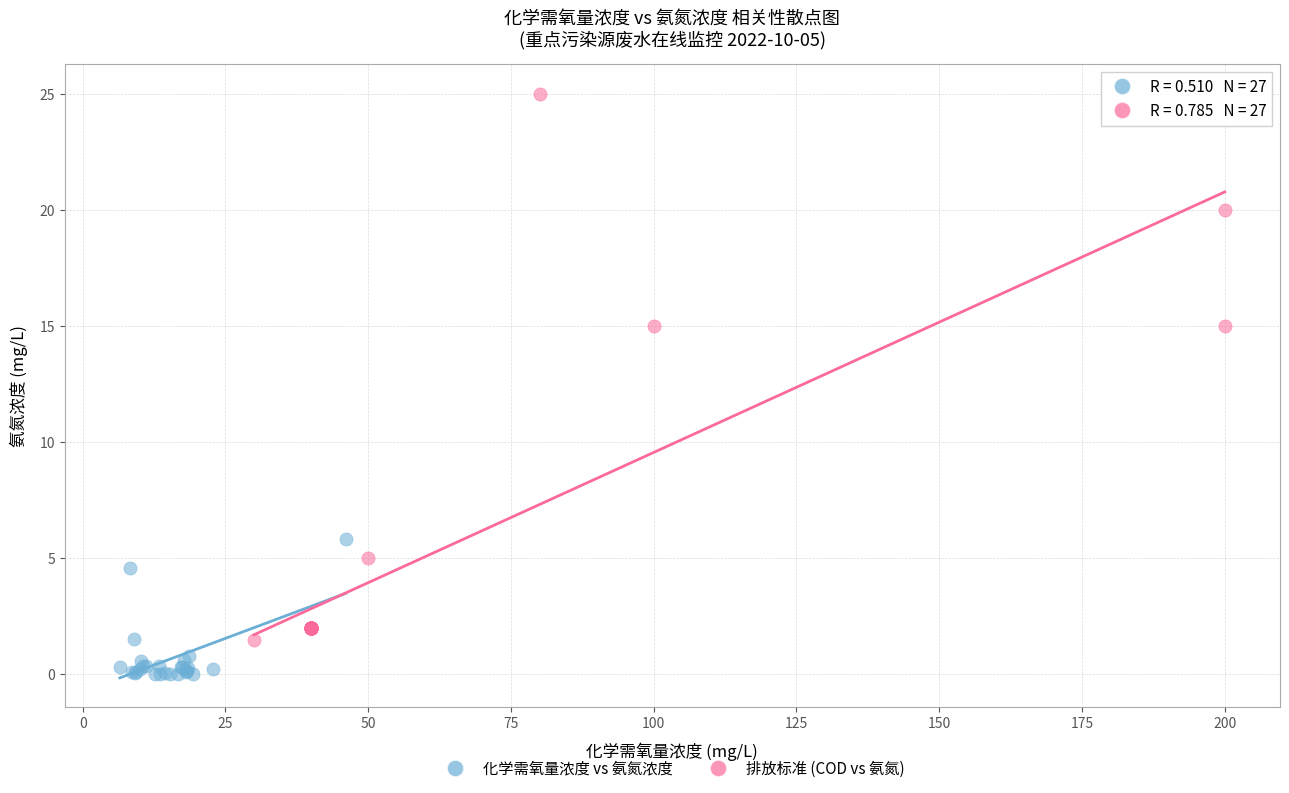

What are all the series names shown in the legend?

化学需氧量浓度 vs 氨氮浓度, 排放标准 (COD vs 氨氮)